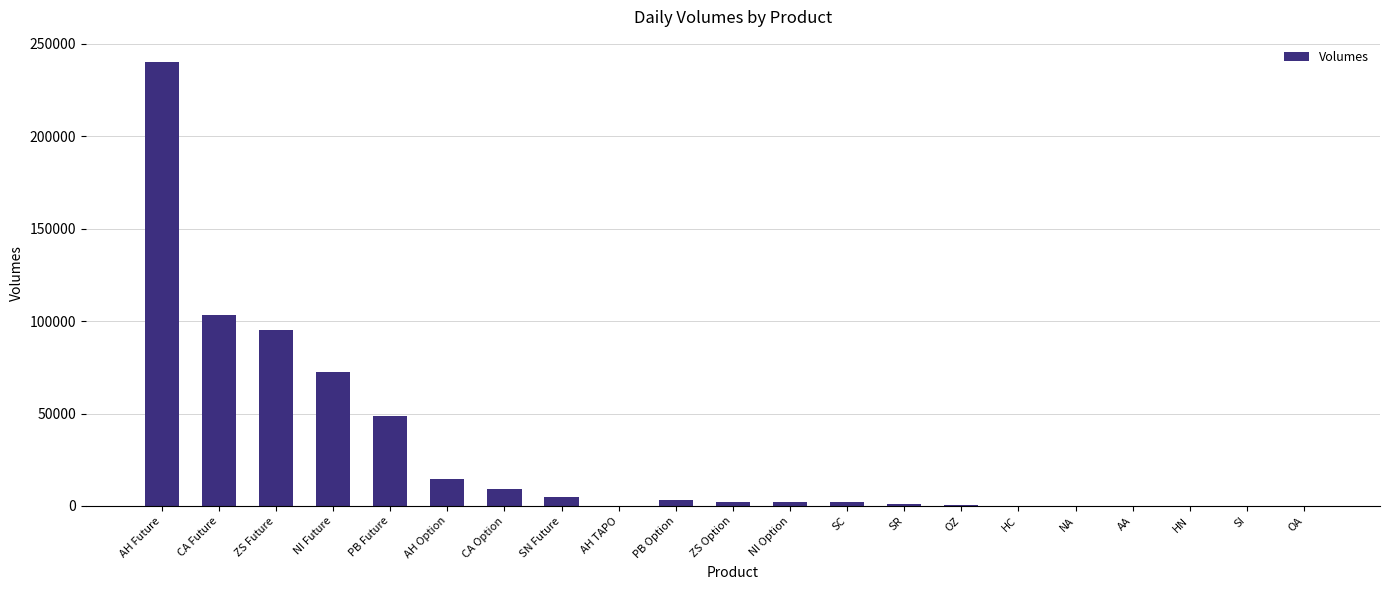

What is the change in value from AH Future to SR?

-238810